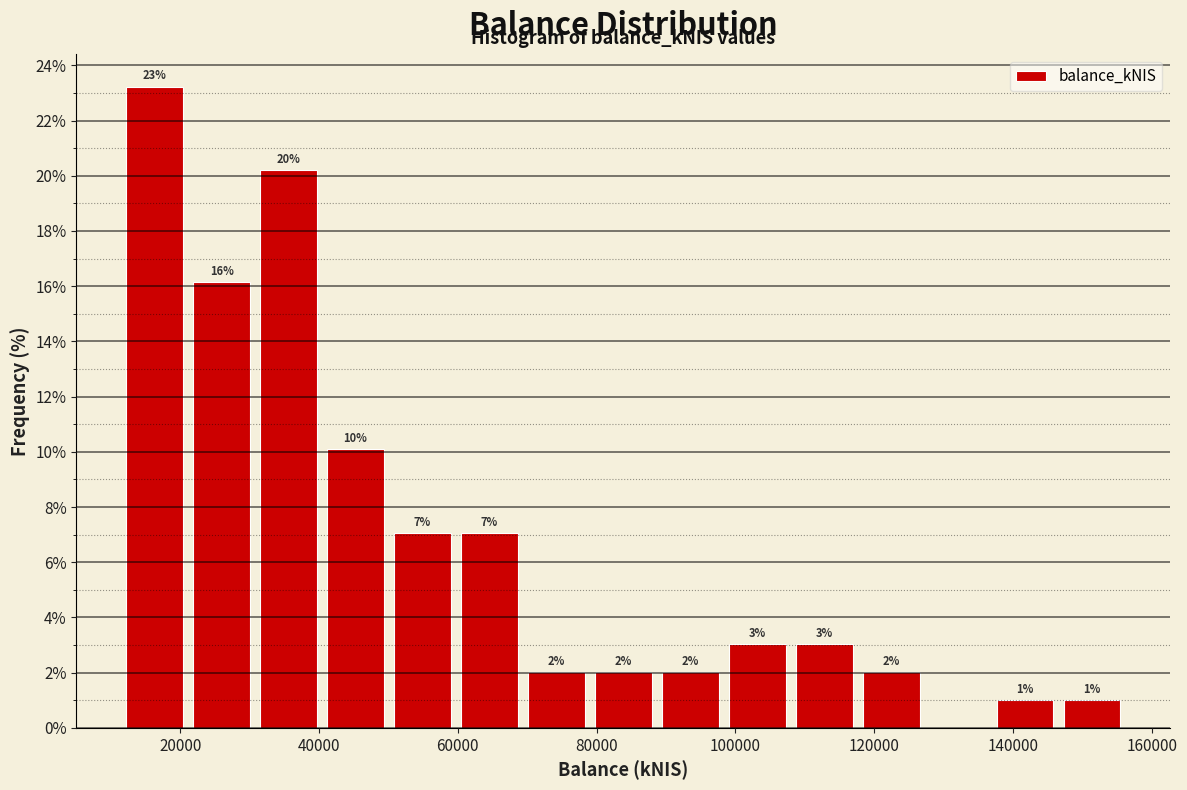

Over which range of the x-axis is the bar tallest?

12000 to 22000